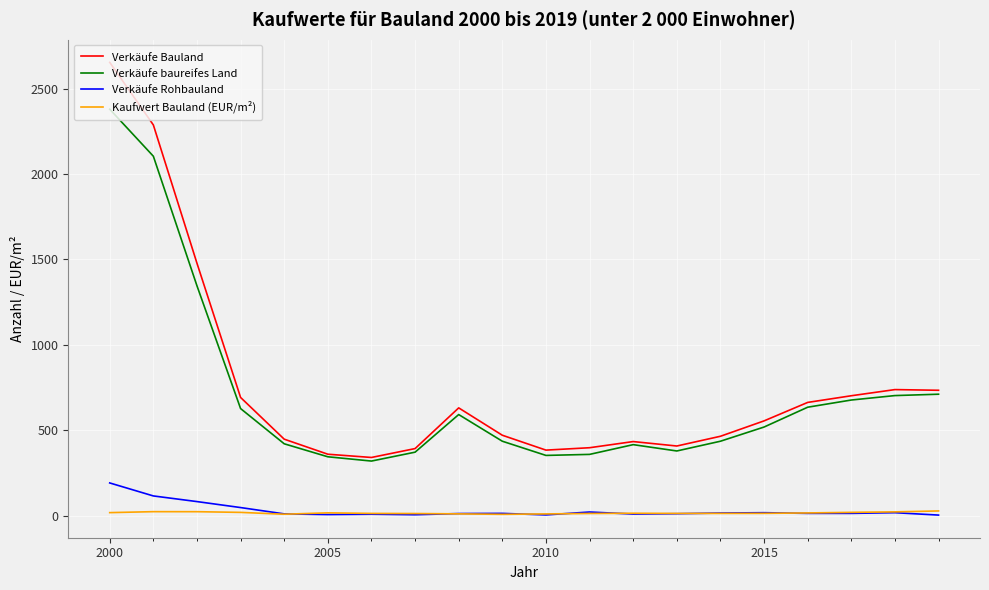

How many values in the Verkäufe baureifes Land series are below 520?

10